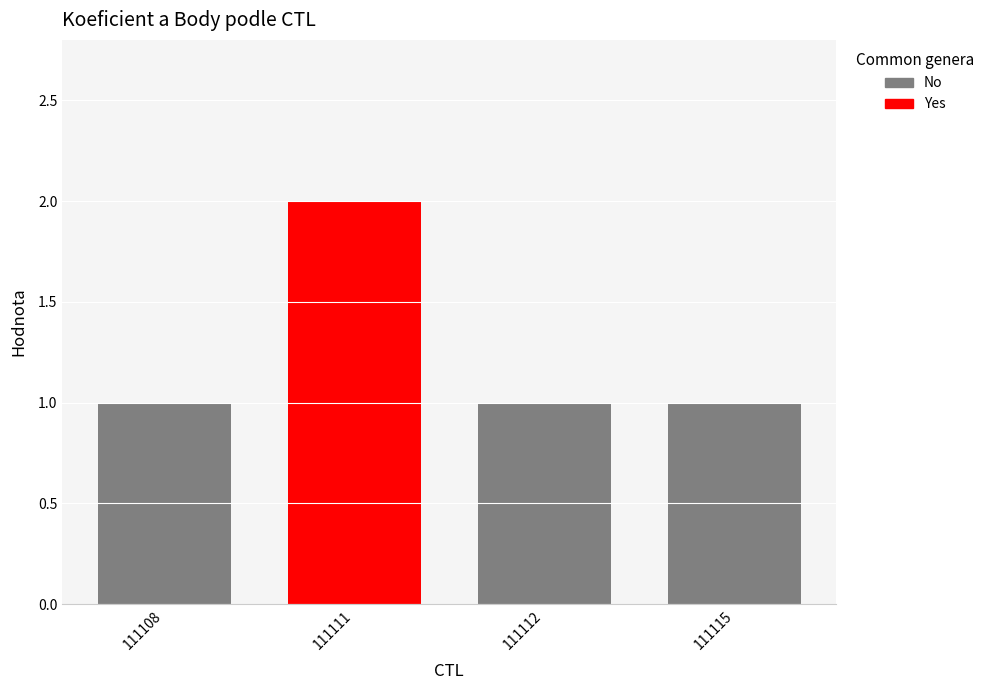

Reading right to left, transcribe all the data shown in this chart.

Koeficient: 1	1	2	1
Body: 1	1	2	1